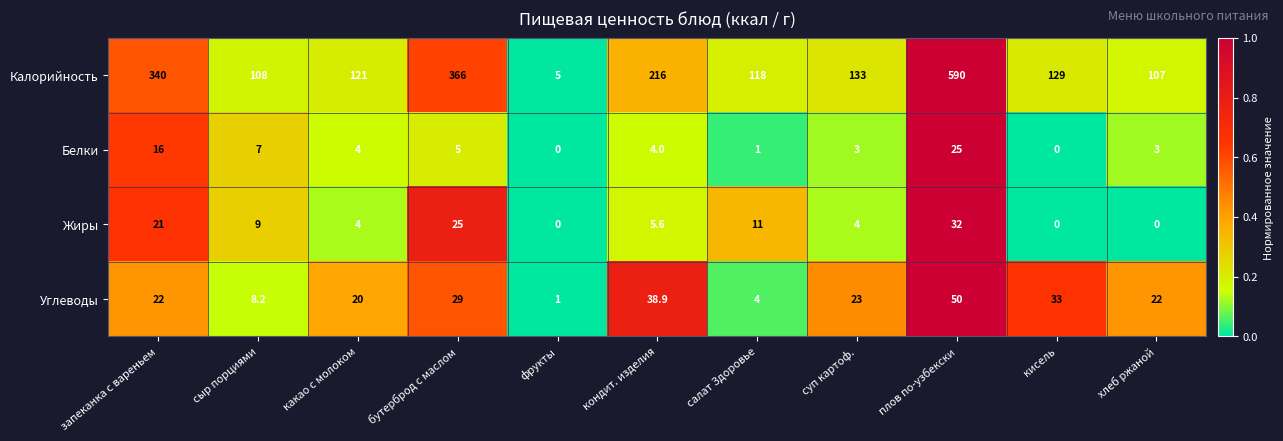

Between сыр порциями and салат Здоровье, which series saw the biggest shift?

Калорийность